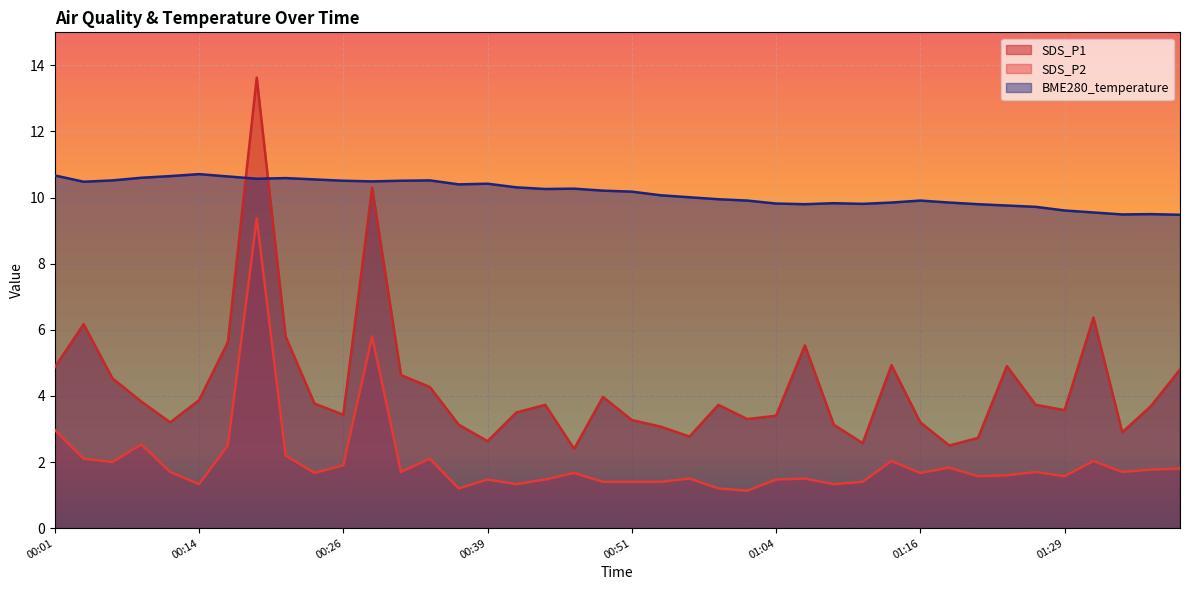

Between which two adjacent categories do SDS_P1 and BME280_temperature first intersect?

00:16 and 00:19